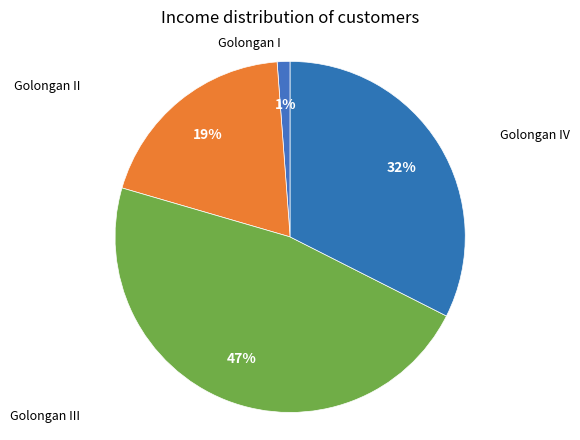

How many segments does this pie chart have?

4